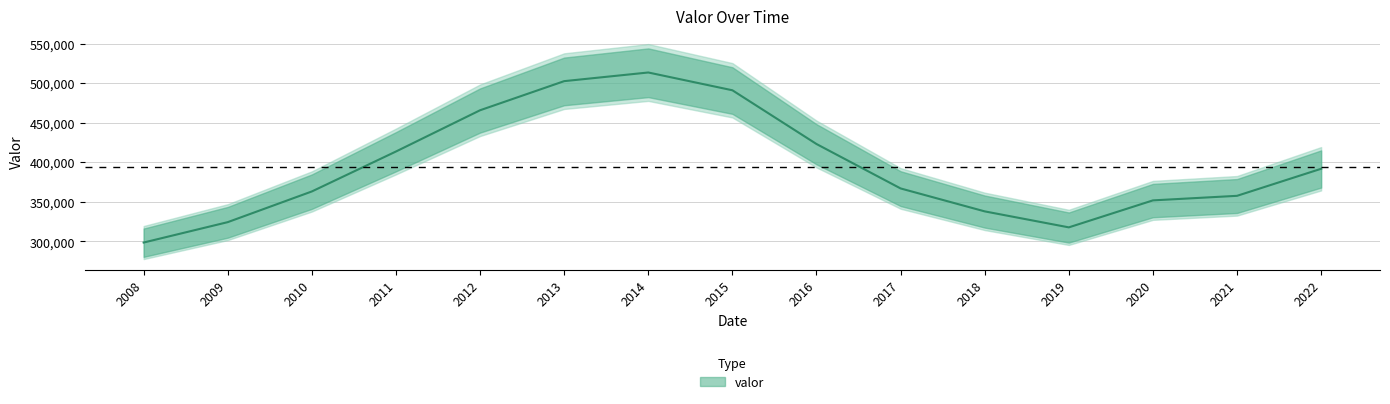

What is the sum of the values at 2022 and 2017?

758844